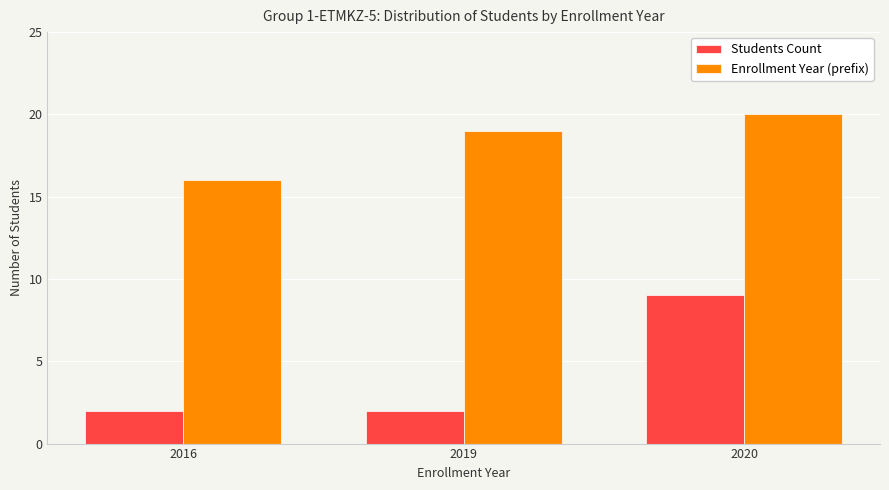

The value of Enrollment Year (prefix) at 2019 is 19. True or false?

True